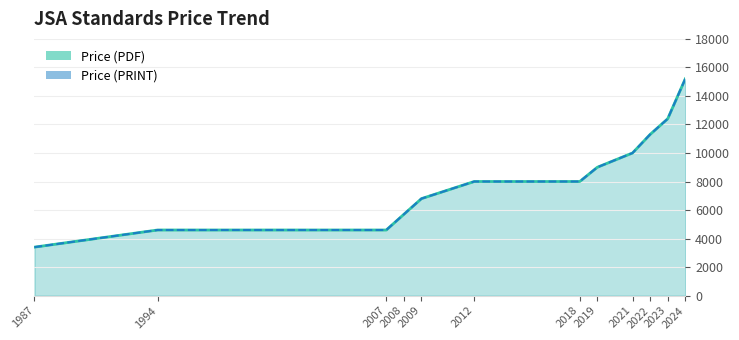

Reading left to right, what are all the values shown in this chart?

Price (PDF): 1987=3400	1994=4600	2007=4600	2008=5700	2009=6800	2012=8000	2018=8000	2019=9000	2021=10000	2022=11300	2023=12400	2024=15200
Price (PRINT): 1987=3400	1994=4600	2007=4600	2008=5700	2009=6800	2012=8000	2018=8000	2019=9000	2021=10000	2022=11300	2023=12400	2024=15200